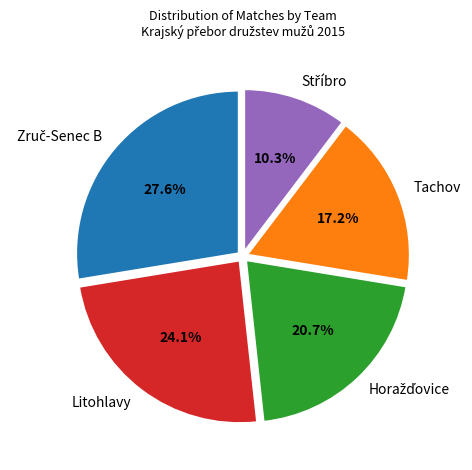

Is Litohlavy the majority of the pie?

No